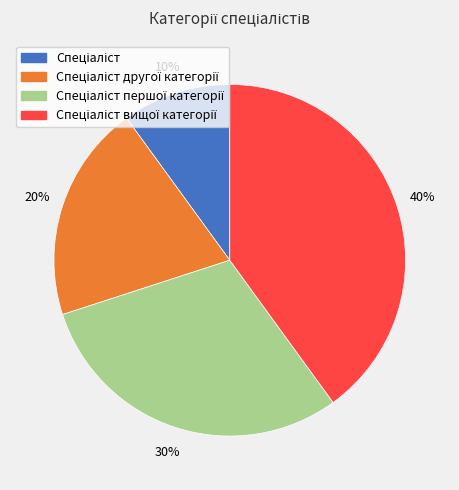

To the nearest percent, what is the average slice percentage?

25%